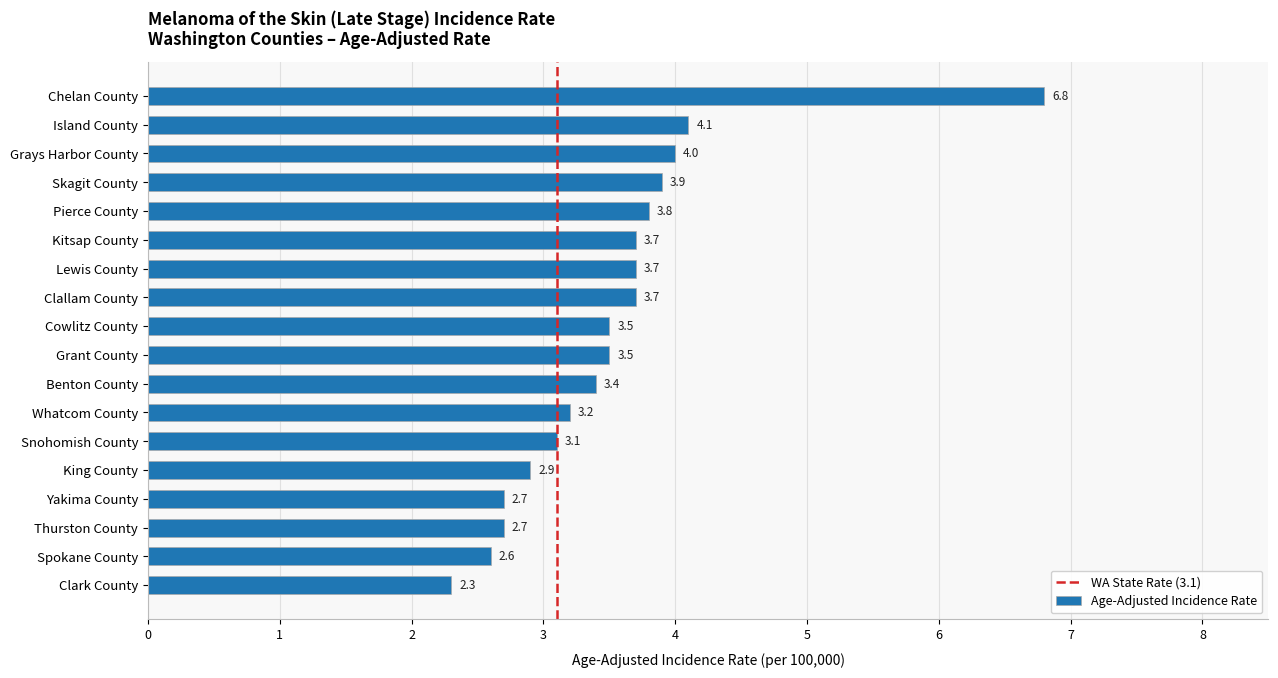

Are the bars horizontal?

Yes